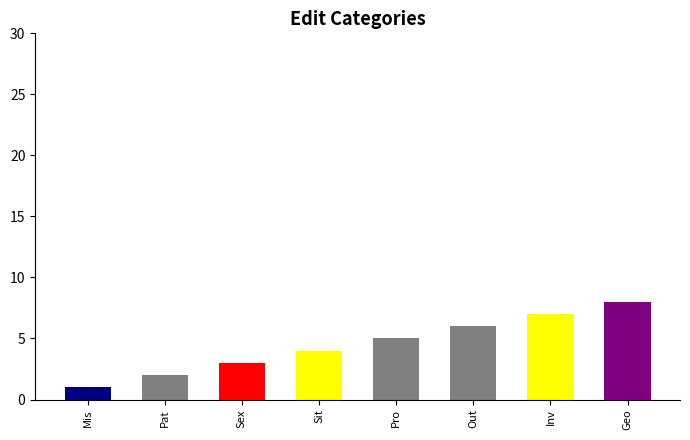

Which label corresponds to the smallest value in the chart?

Mis